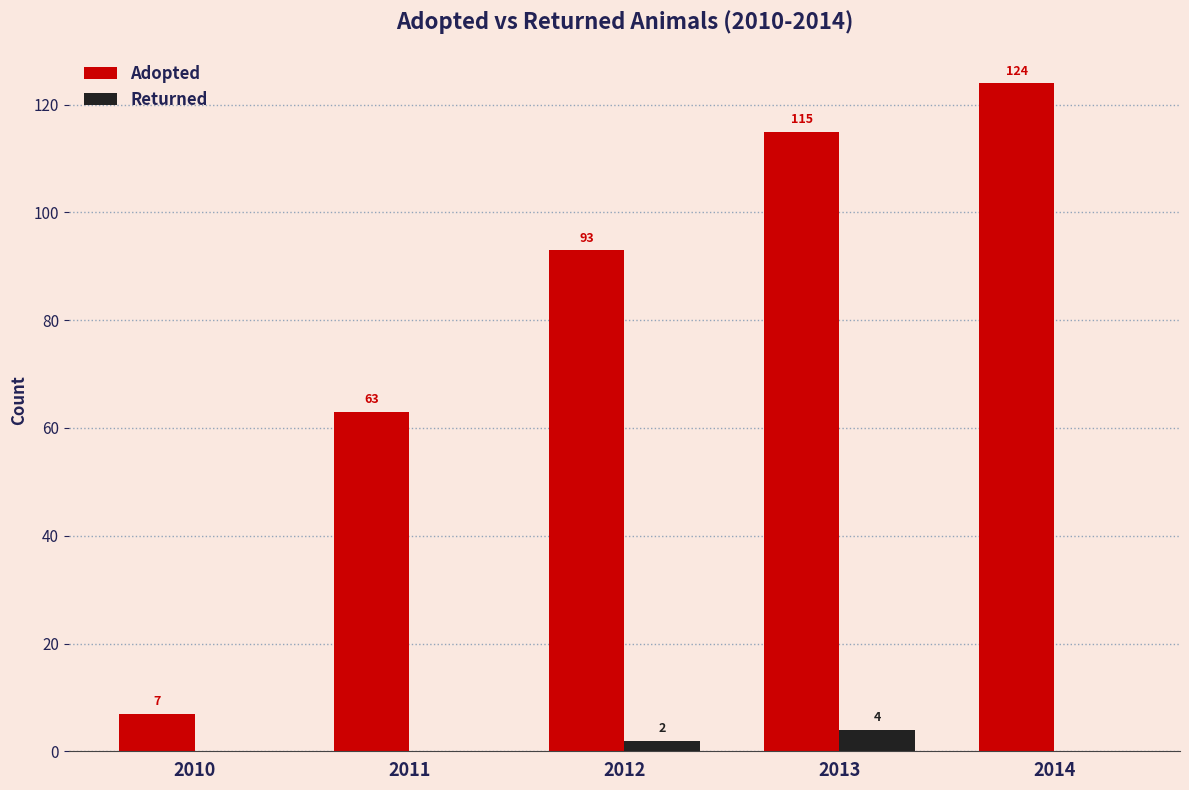

What is the sum of all Returned values?

6